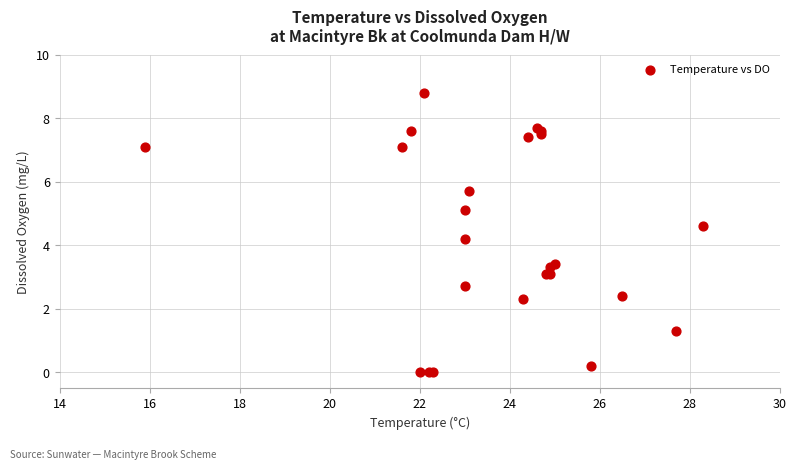

What Y value in the scatter plot is closest to 4?

4.2